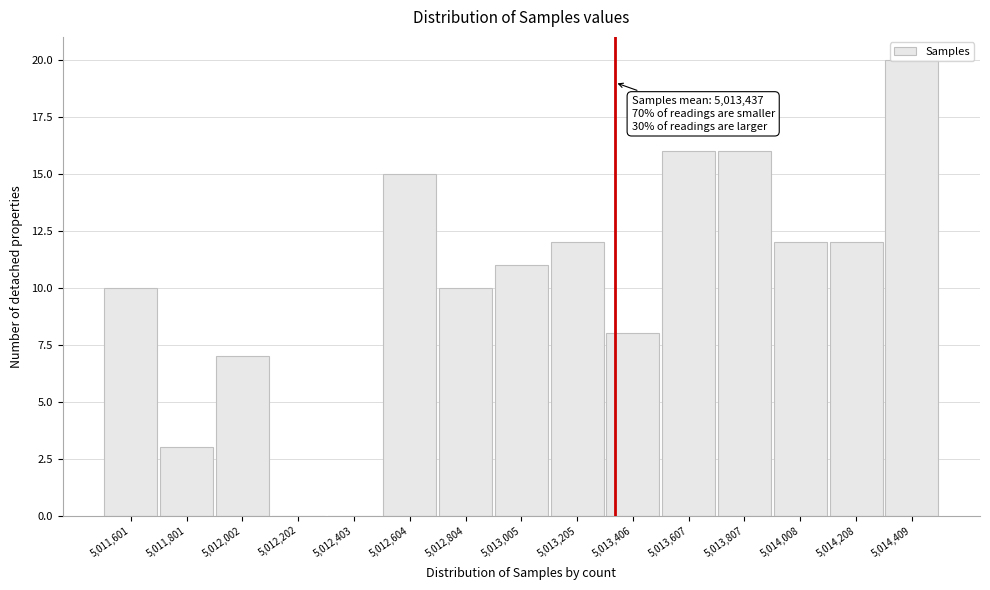

What is the change in value from 5,012,202 to 5,013,406?

+8